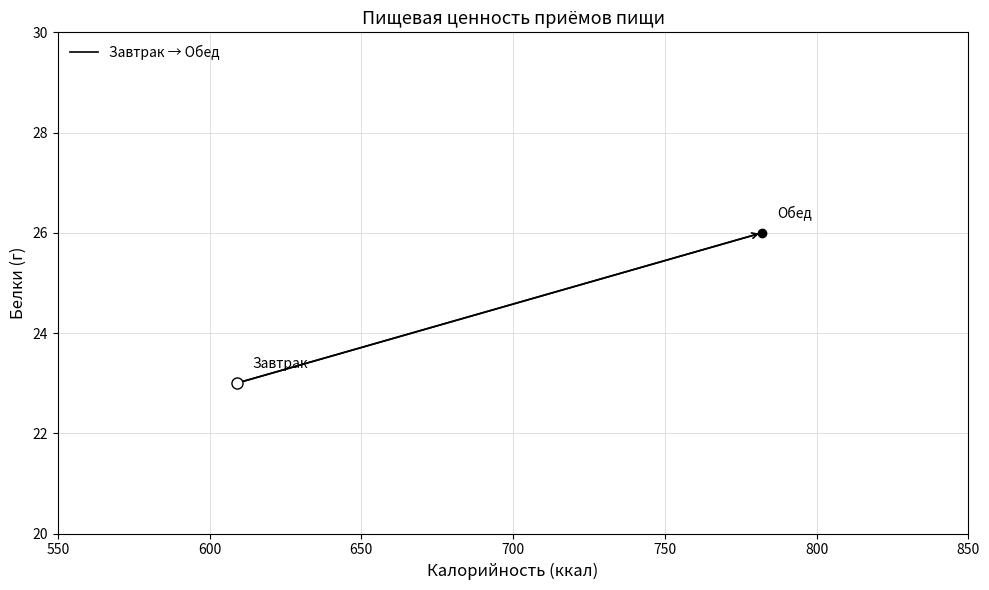

What is the difference between the maximum and minimum values?

3